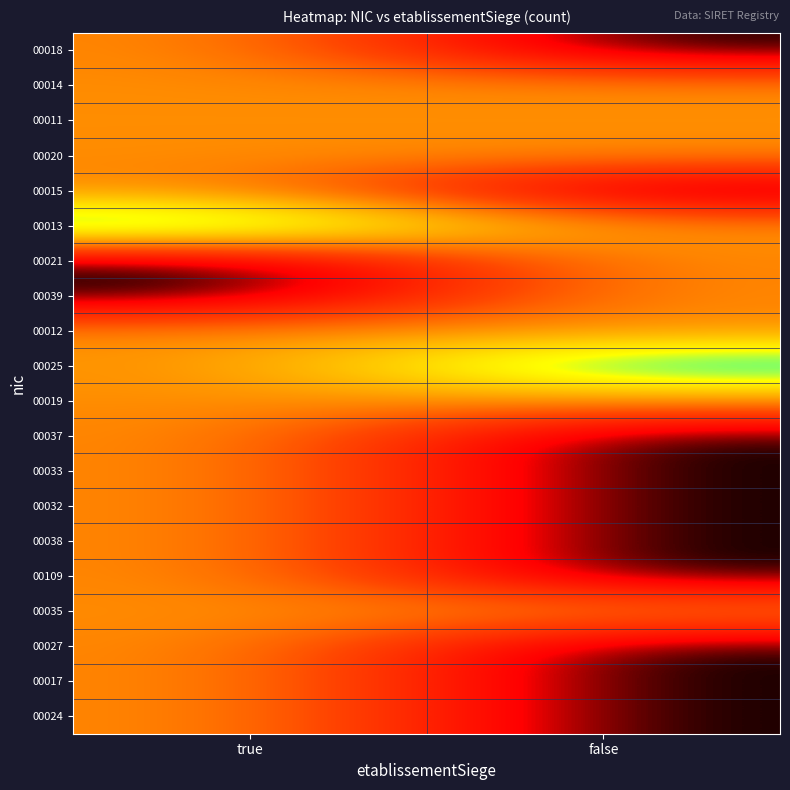

What is the total value across all series at true?

19